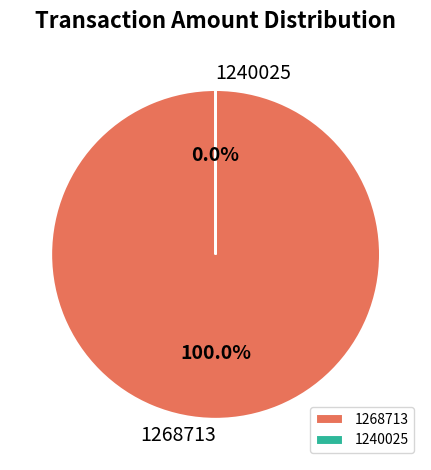

Is there a majority slice in this chart?

Yes